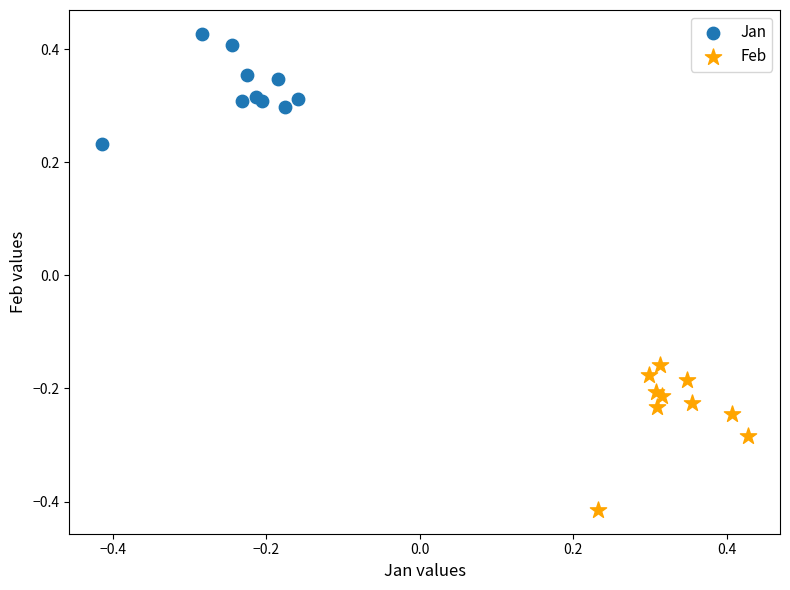

Which series contains the lowest Y value?

Feb